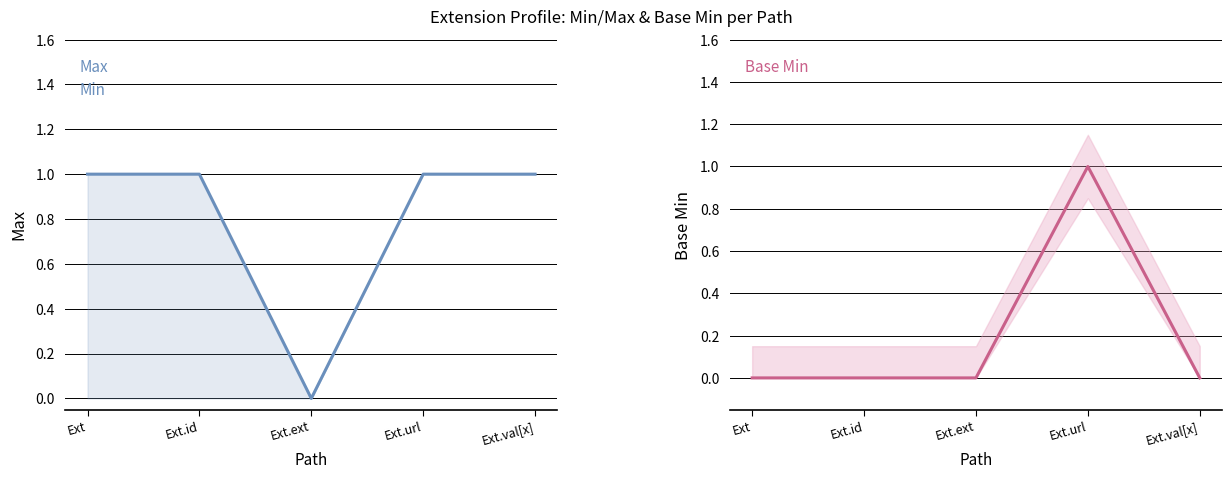

True or false: Max has a value of 1 at Ext.val[x].

True